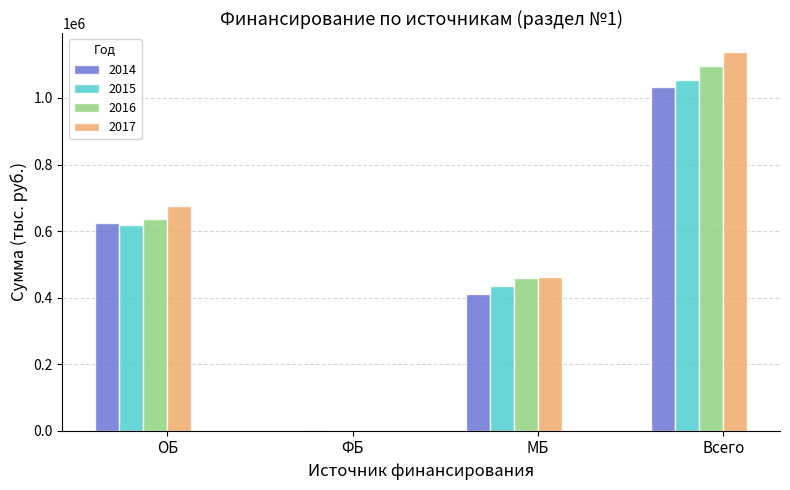

Reading left to right, transcribe all the data shown in this chart.

2014: ОБ=622862.8	ФБ=0.0	МБ=410184.7	Всего=1033047.5
2015: ОБ=618044.1	ФБ=1064.5	МБ=435901.2	Всего=1055009.8
2016: ОБ=637626.9	ФБ=0.0	МБ=458038.0	Всего=1095664.9
2017: ОБ=674965.9	ФБ=0.0	МБ=463255.6	Всего=1138221.5